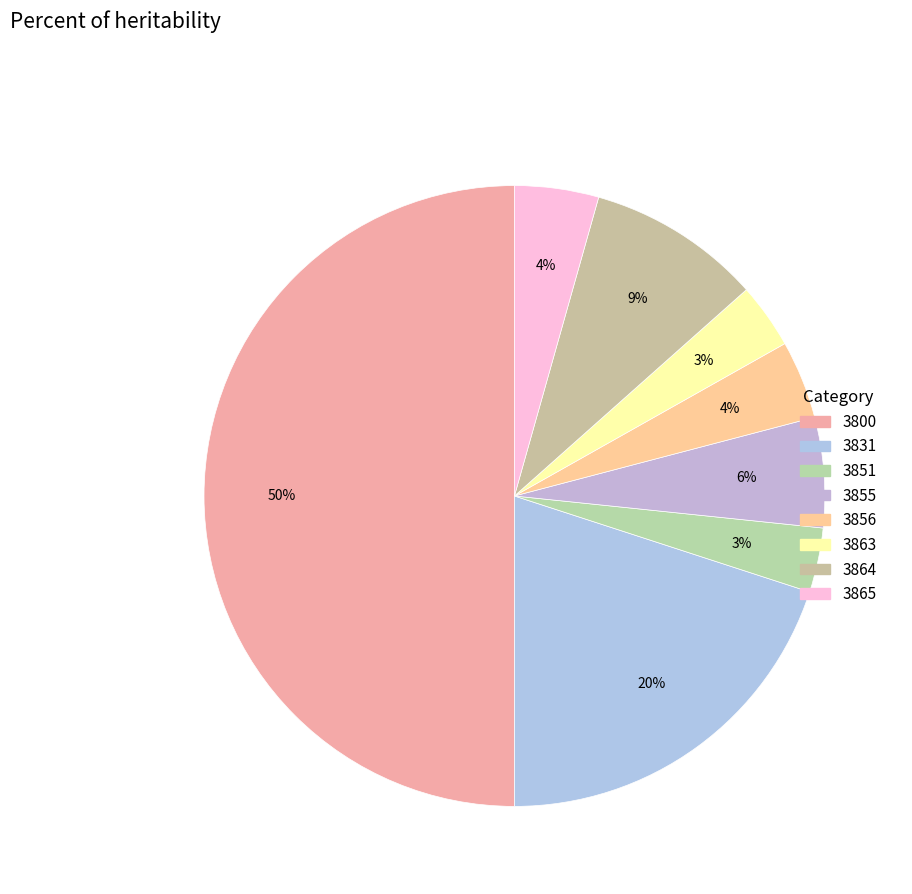

How many segments does this pie chart have?

8